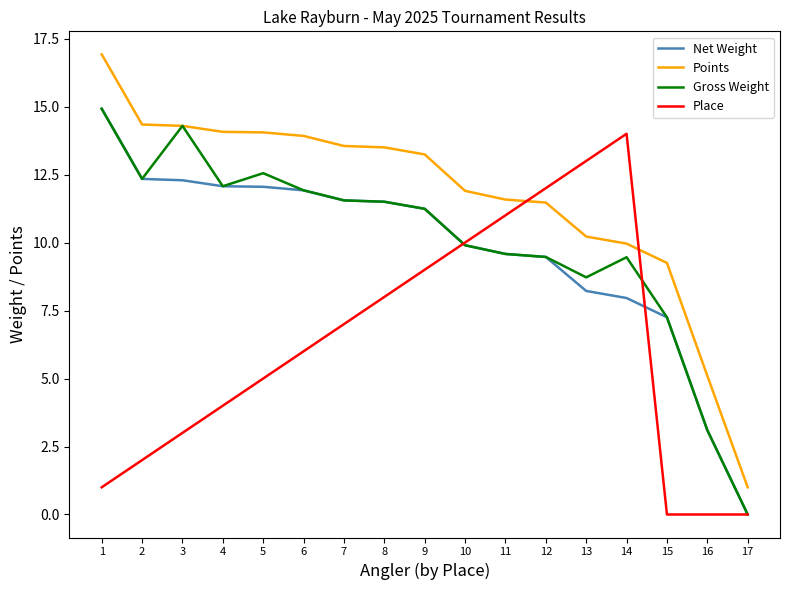

What is the sum of all Place values?

105.0